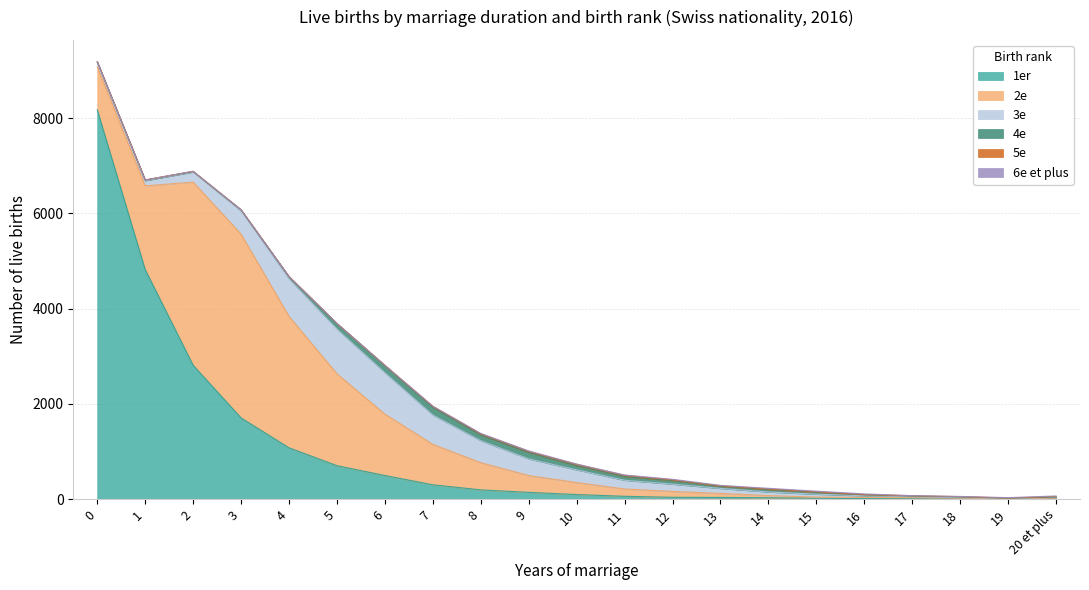

At which category does 6e et plus reach its first local peak?

10